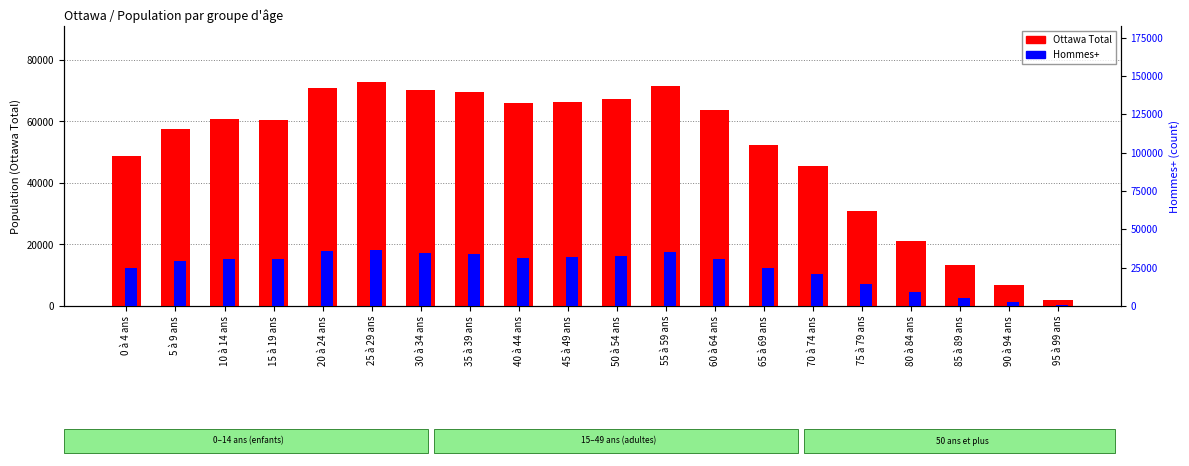

Does the chart contain stacked bars?

No